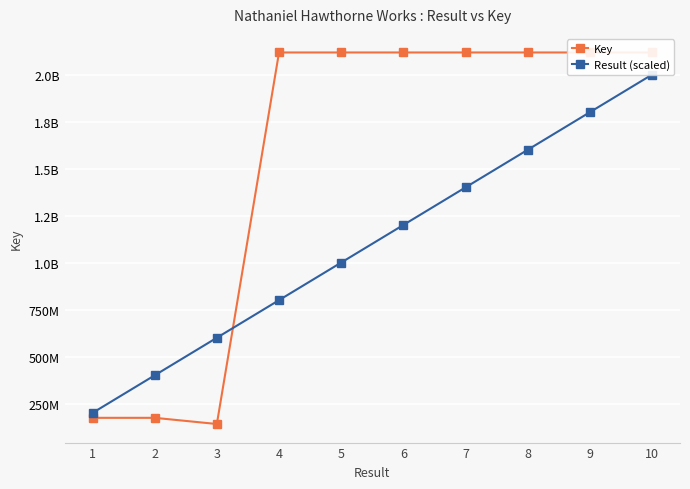

Is it true that Key equals 2117910676 at 8?

True